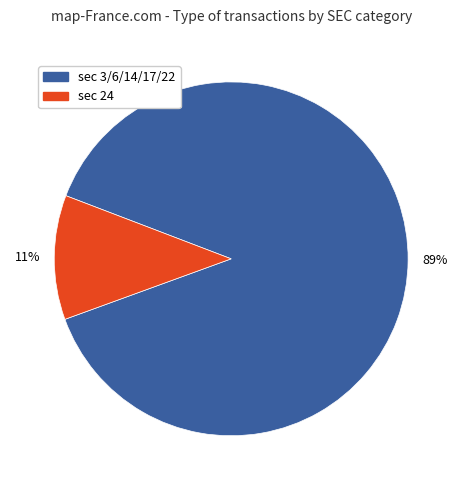

Is there a majority slice in this chart?

Yes